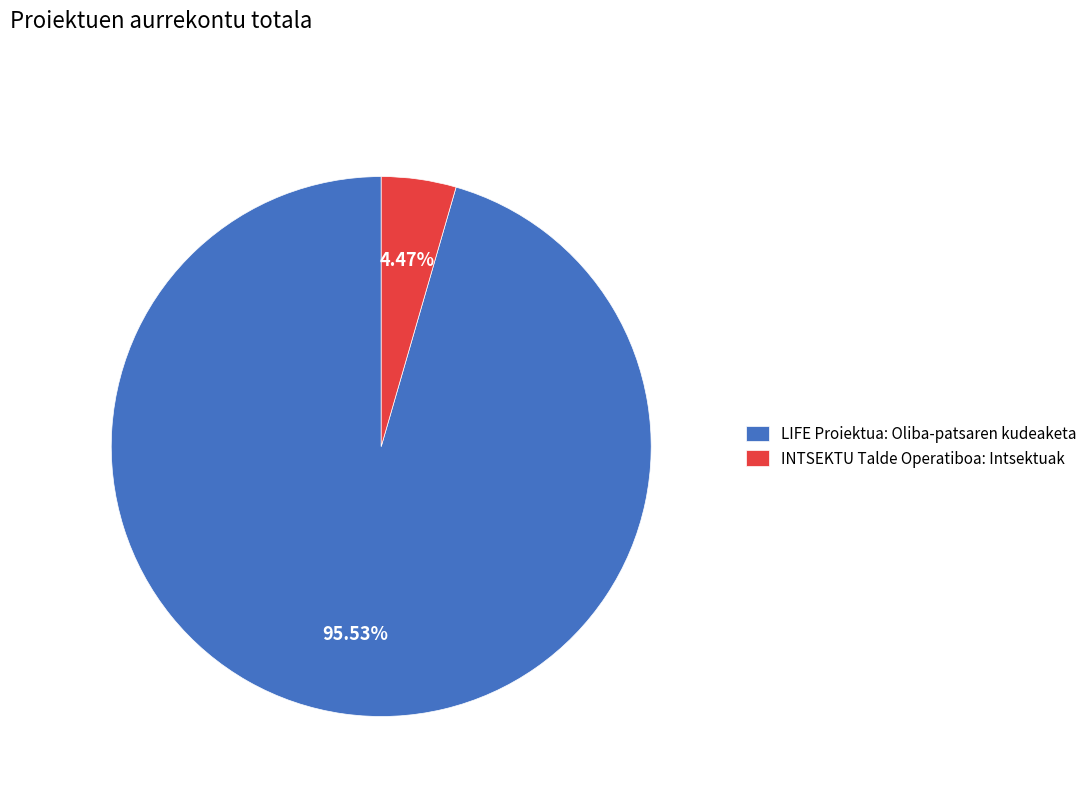

The INTSEKTU Talde Operatiboa: Intsektuak slice represents 4% of the pie. True or false?

True